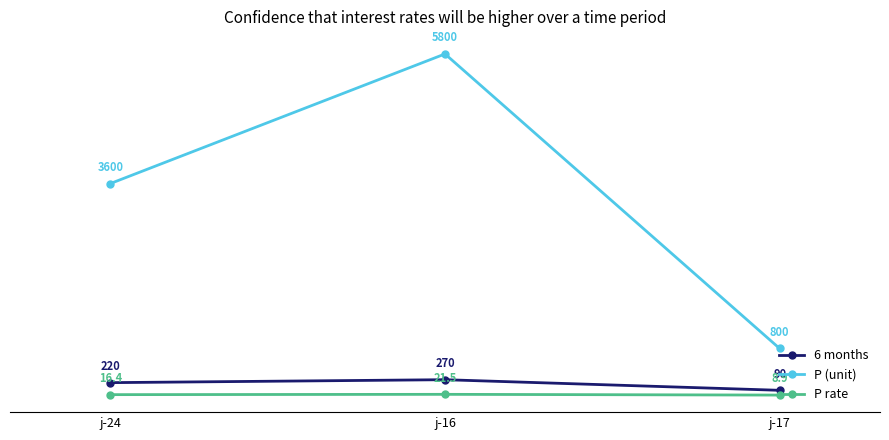

The P (unit) series shows 10012.2 at j-16. True or false?

False